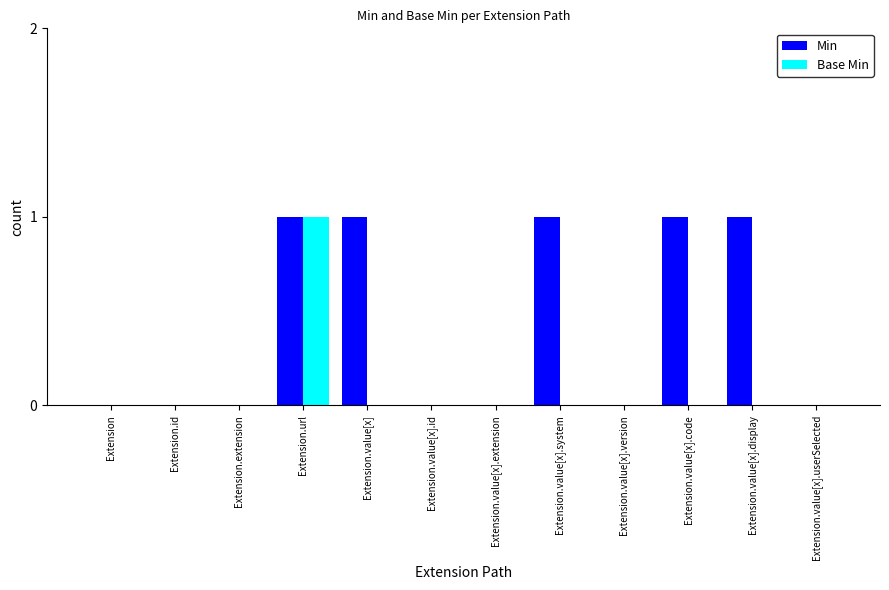

Is it true that Min equals 1 at Extension.value[x].code?

True